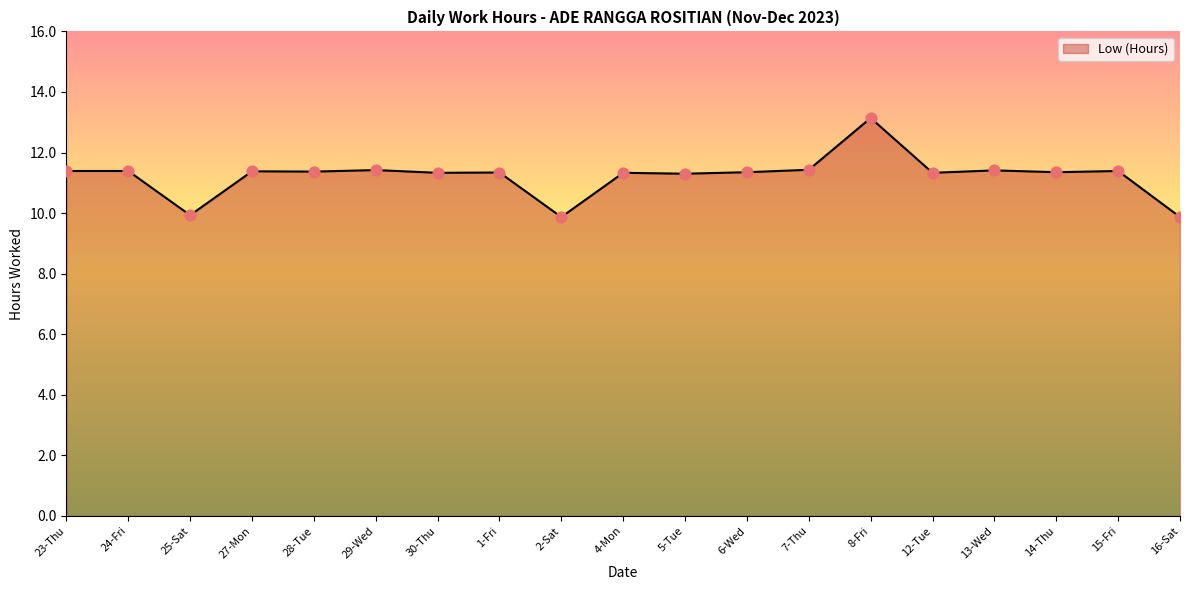

Between 13-Wed and 8-Fri, which is larger?

8-Fri